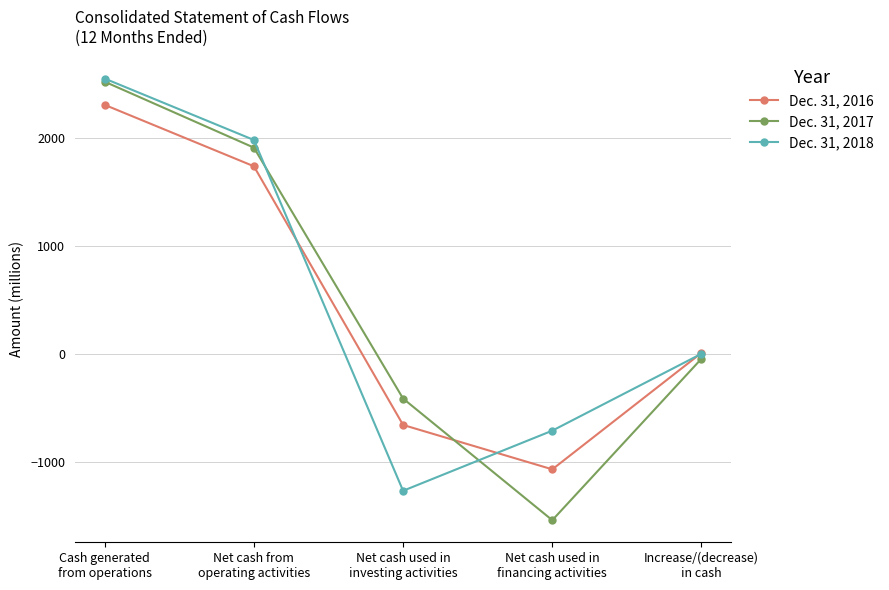

In Dec. 31, 2017, how many points are lower than both neighbors (excluding endpoints)?

1